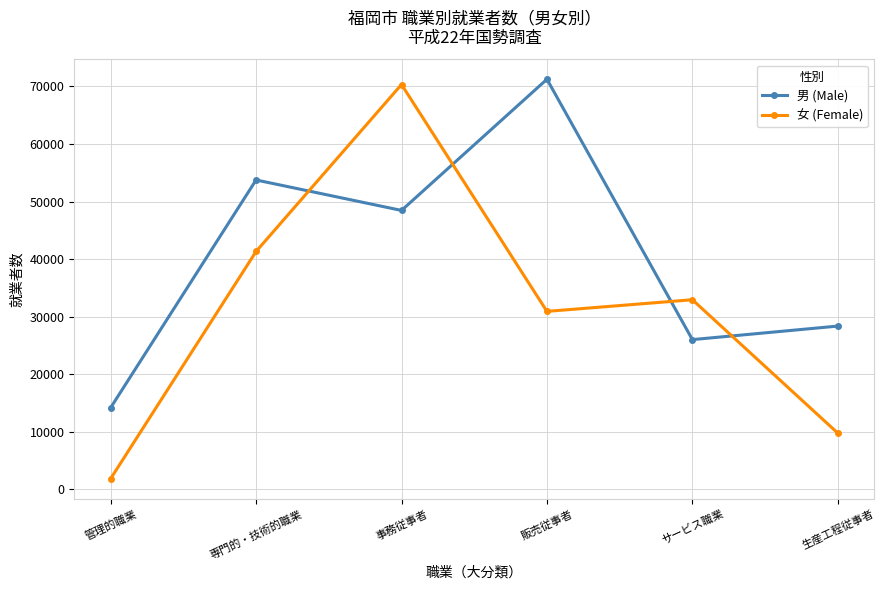

Read the 男 (Male) value at サービス職業, to the nearest 50.

26000